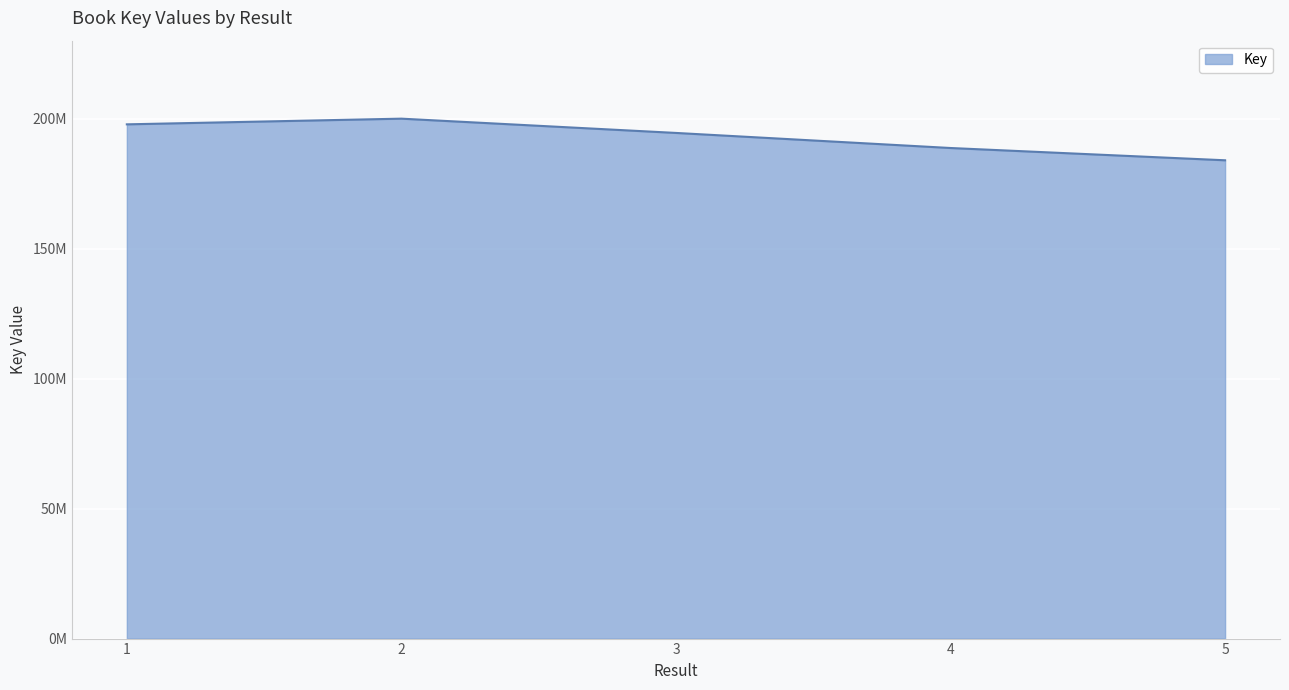

True or false: the data shows 200068757 at 2.

True